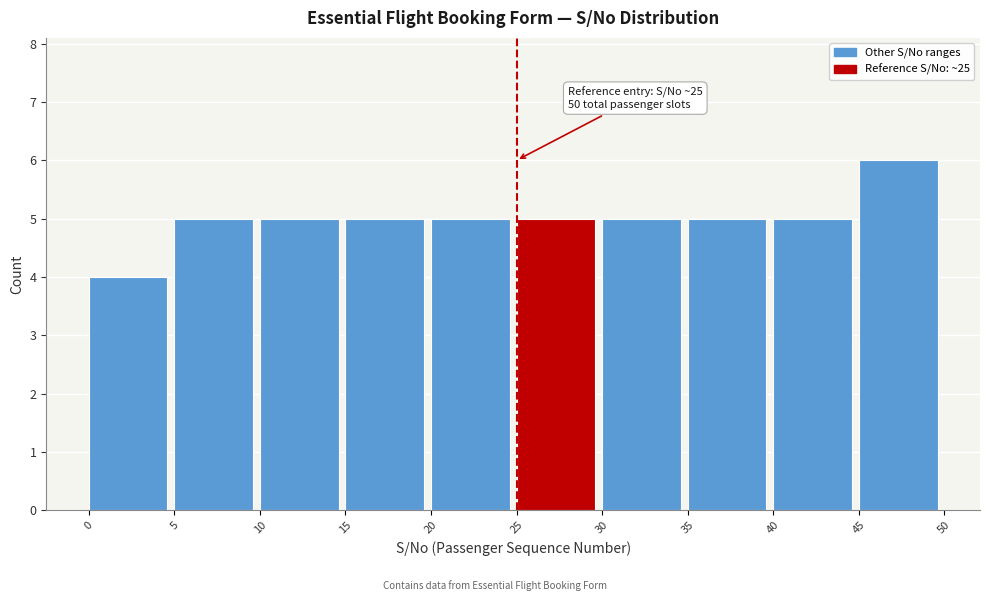

Which range on the x-axis has the tallest bar?

45 to 50